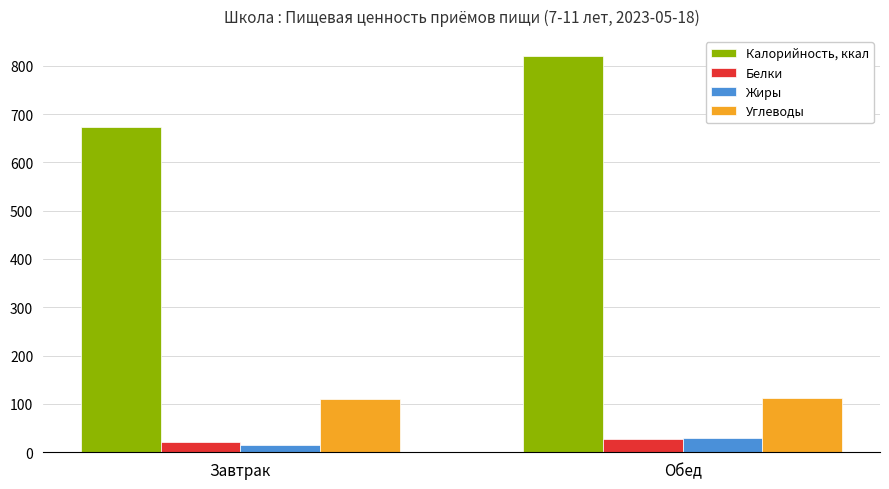

Which category has the lowest value across all series?

Завтрак